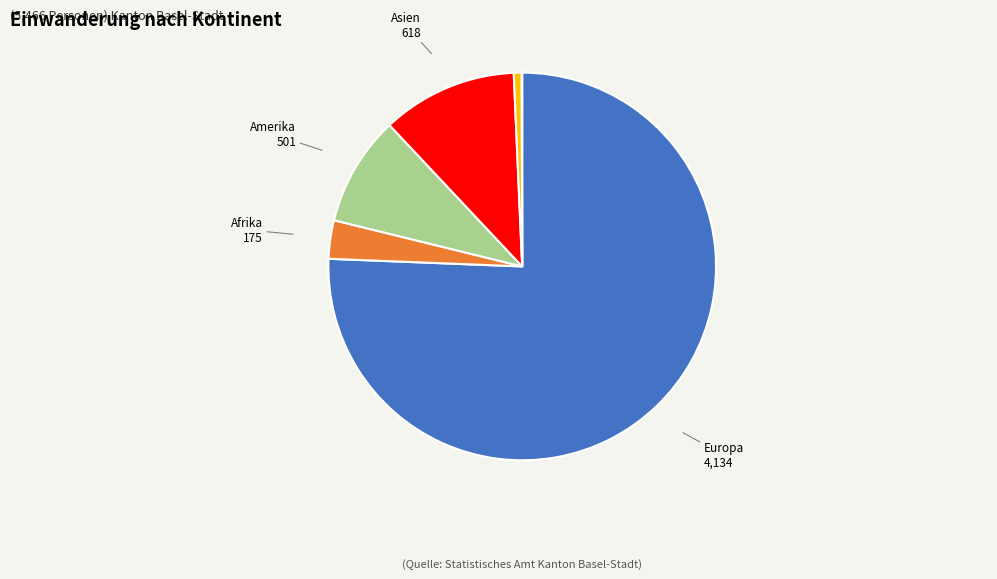

True or false: Ozeanien accounts for 1% of the total.

True